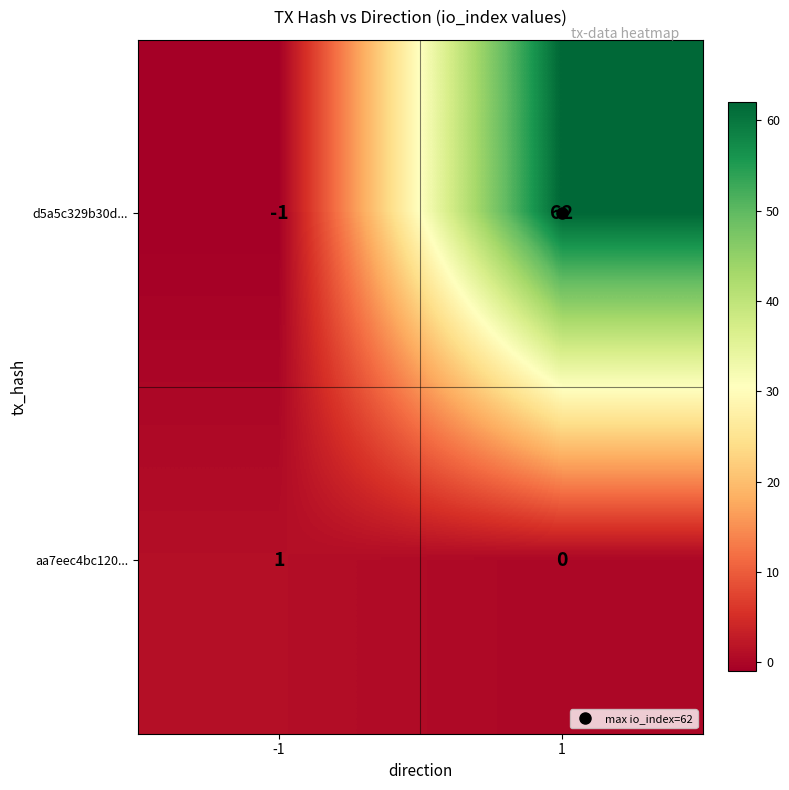

What is the greatest value displayed?

62